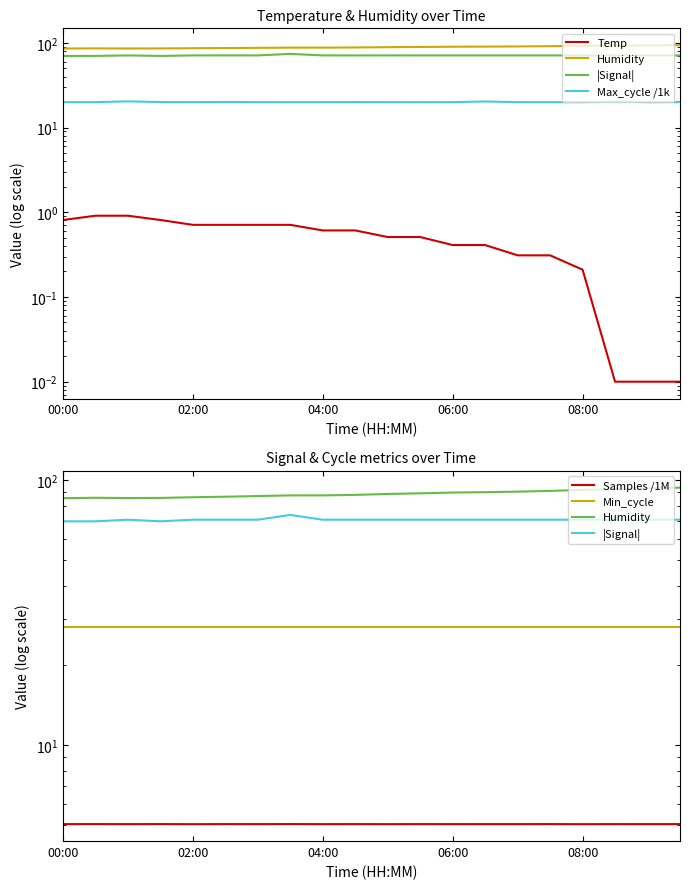

How many data points does each series have?

20